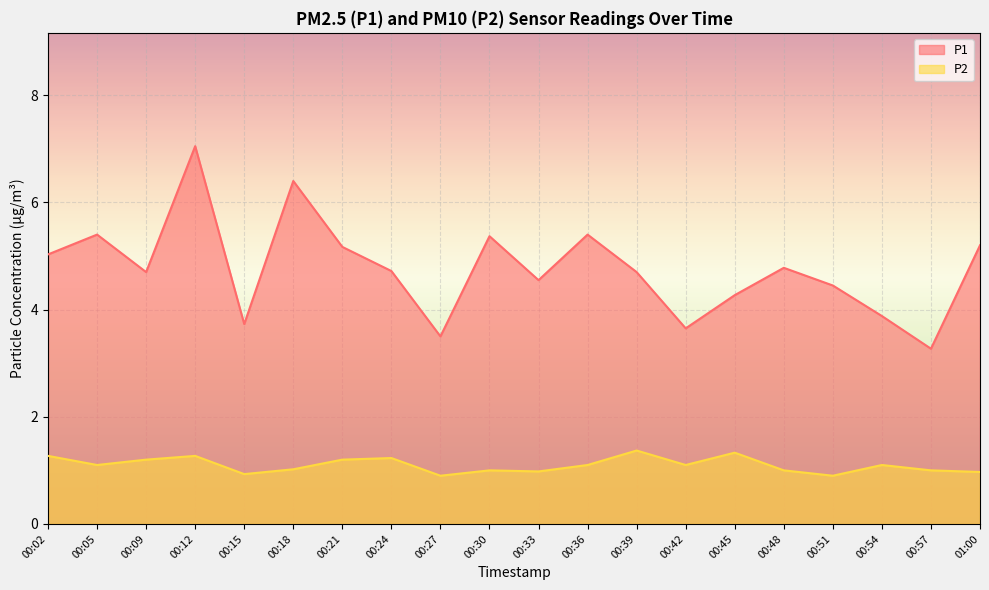

What is the value of the P1 point at the 2nd from the left?

5.4